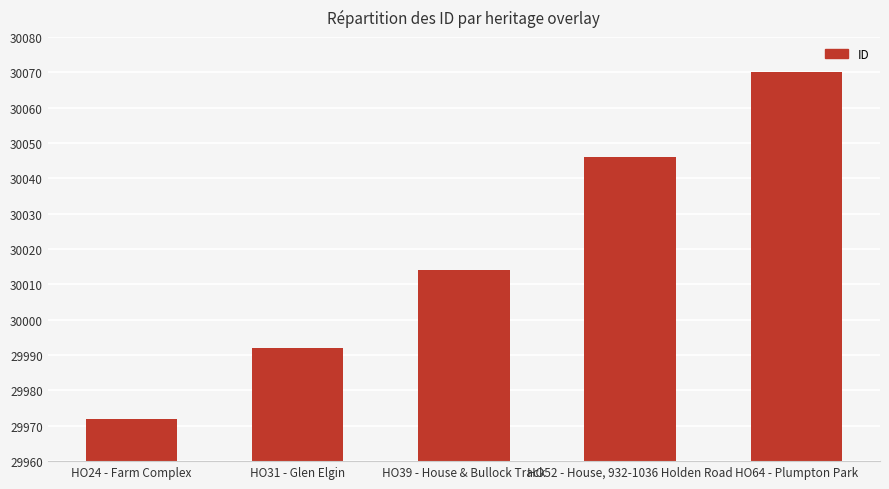

What is the difference between the values at HO39 - House & Bullock Track and HO52 - House, 932-1036 Holden Road?

32